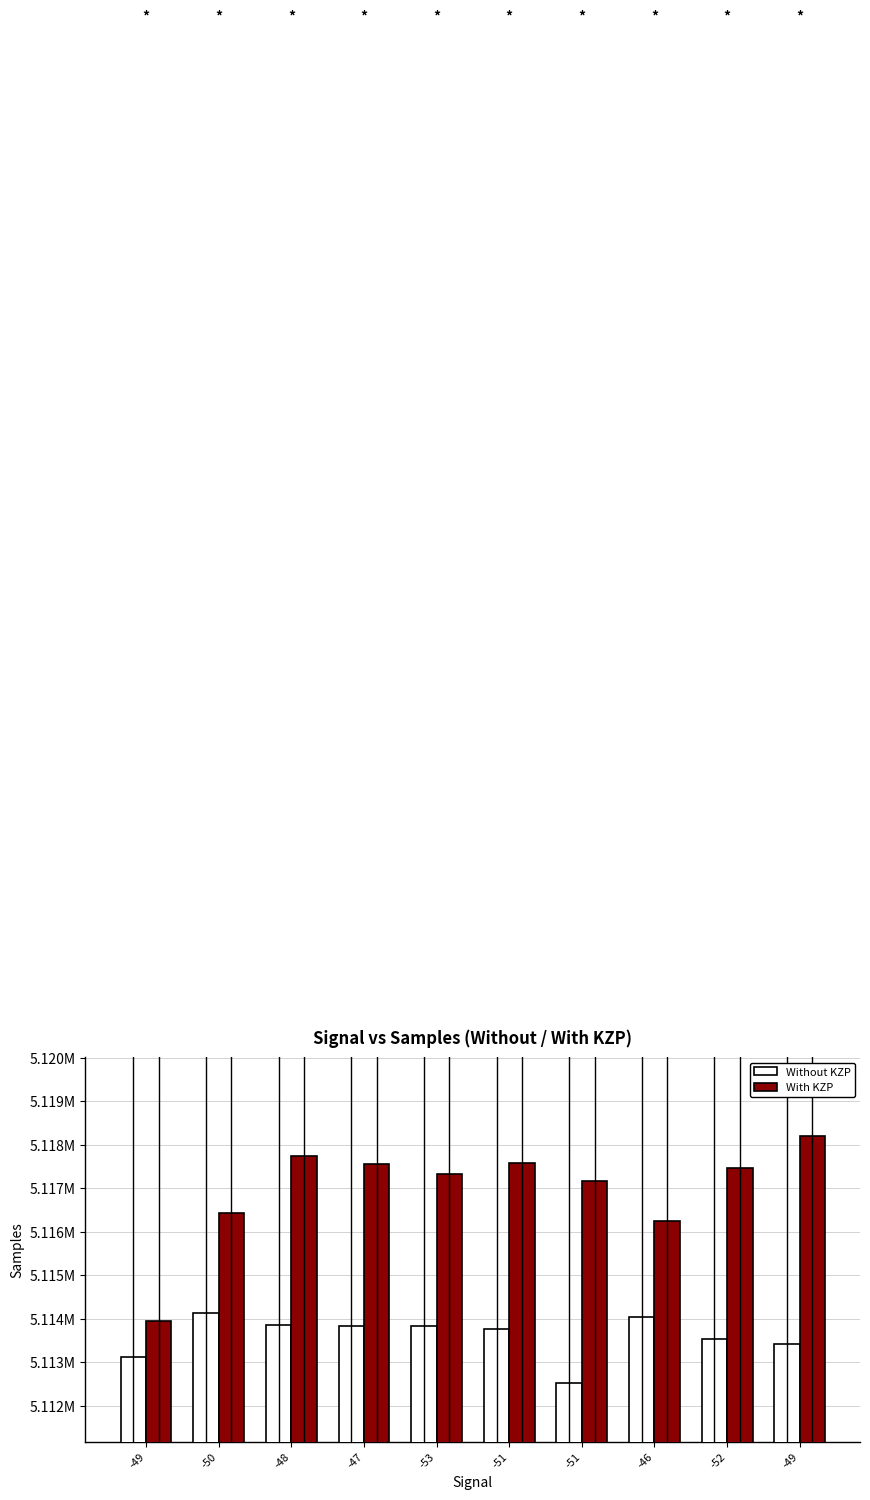

Rank the series at -51 from highest to lowest value.

With KZP, Without KZP